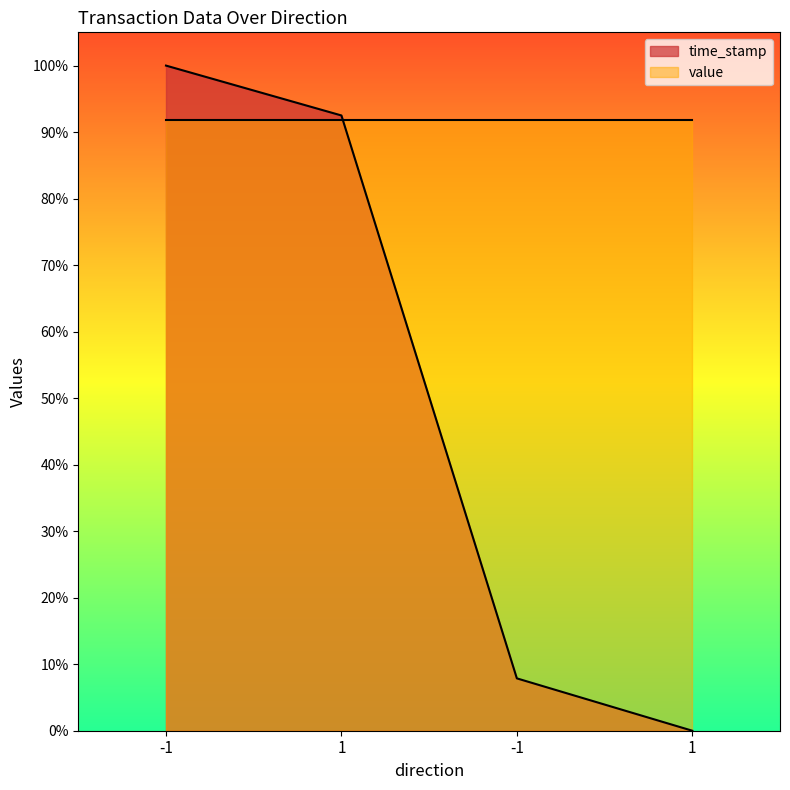

What is the value of the 2nd point from the left?

92.5